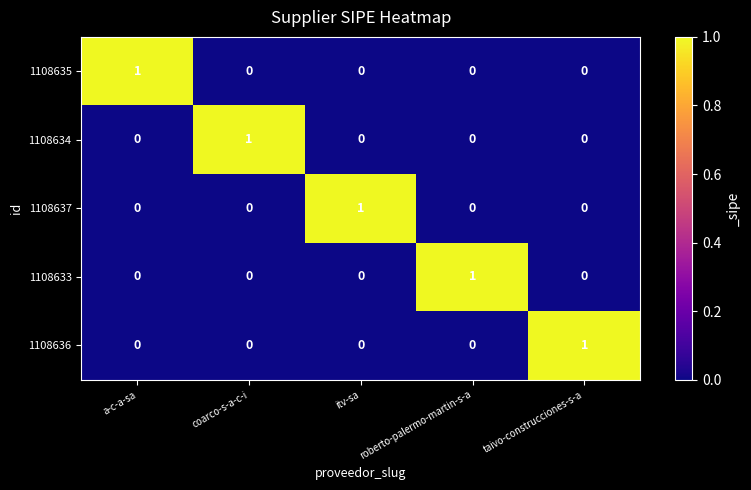

Count the 1108634 values in the range 0 to 1.

5